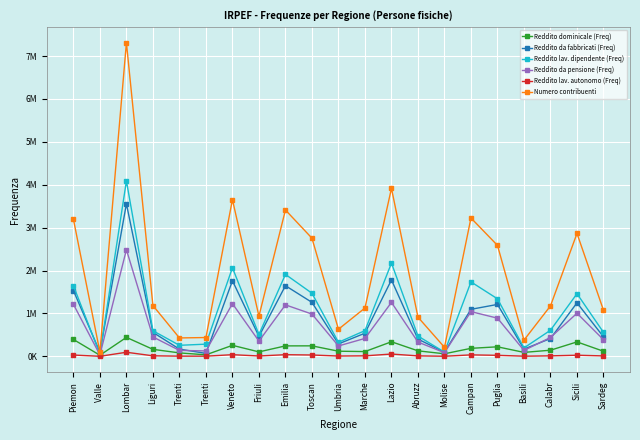

What is the label of the 17th point from the left?

Puglia